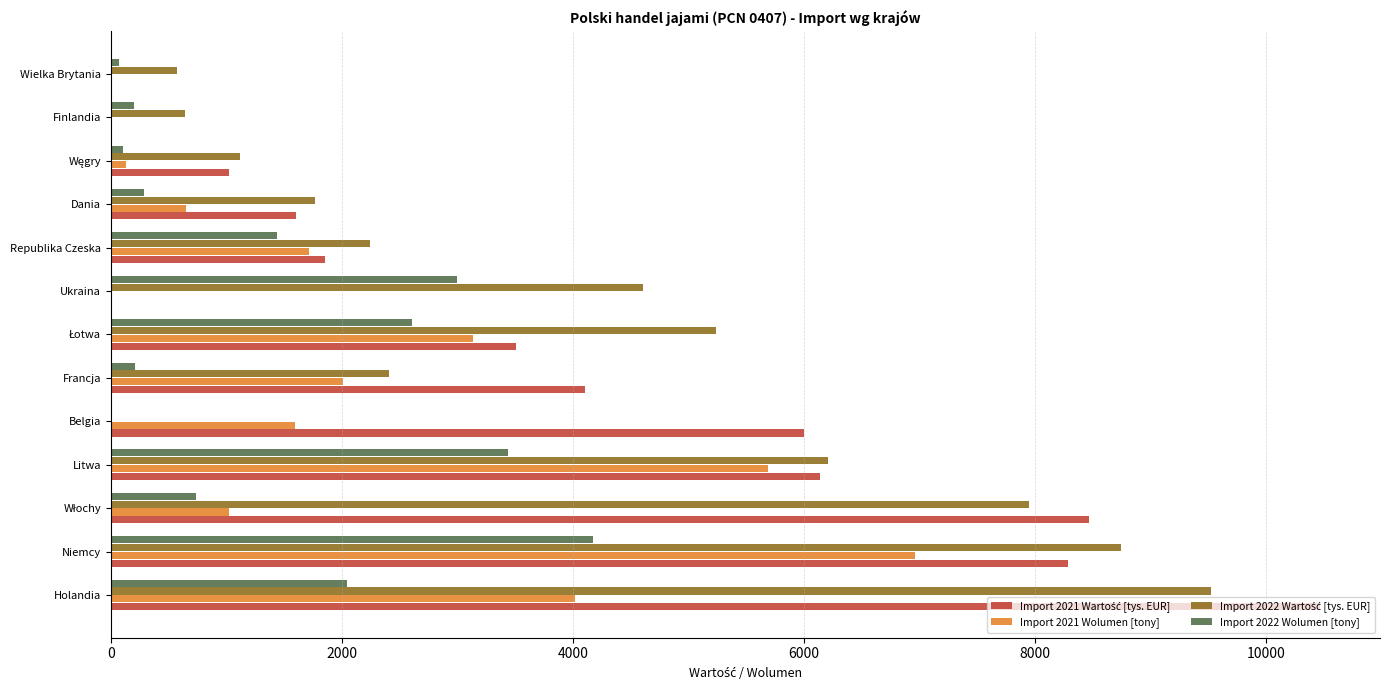

At which category is the sum across all series the highest?

Niemcy